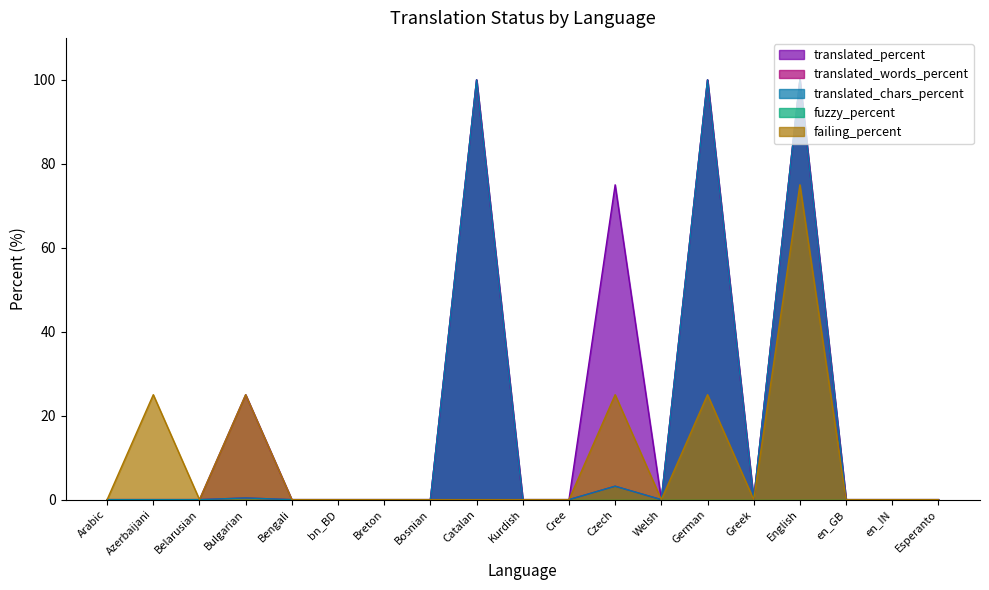

Is the value of translated_percent at en_GB greater than the value of translated_chars_percent at Azerbaijani?

No